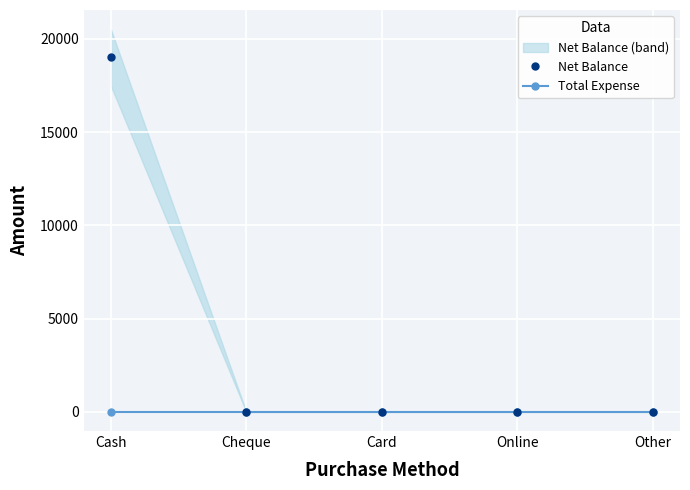

Reading left to right, extract all data points from this chart.

Net Balance: Cash=19000	Cheque=0	Card=0	Online=0	Other=0
Total Expense: Cash=0	Cheque=0	Card=0	Online=0	Other=0